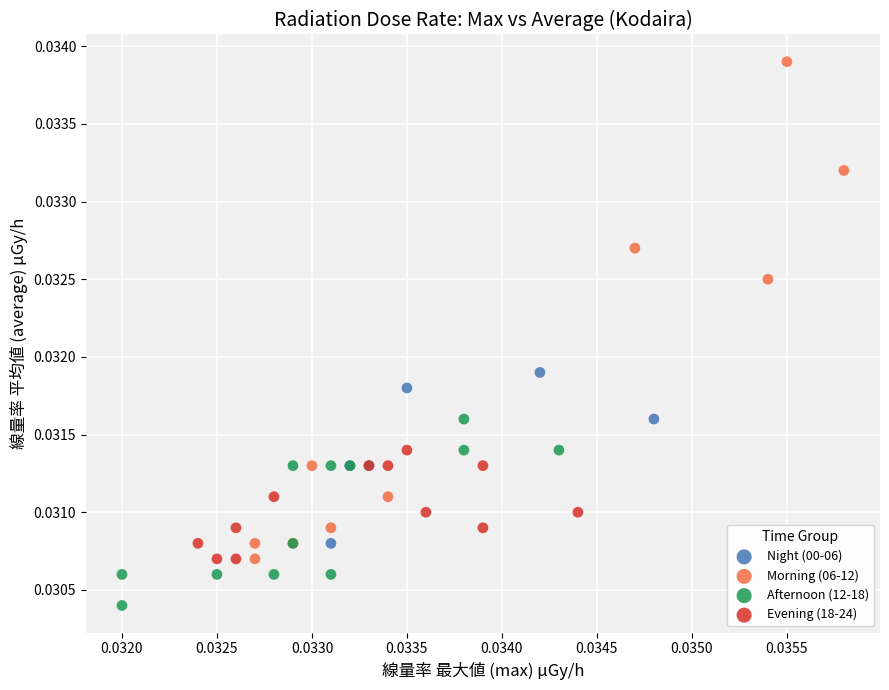

Which series contains the highest Y value?

Morning (06-12)